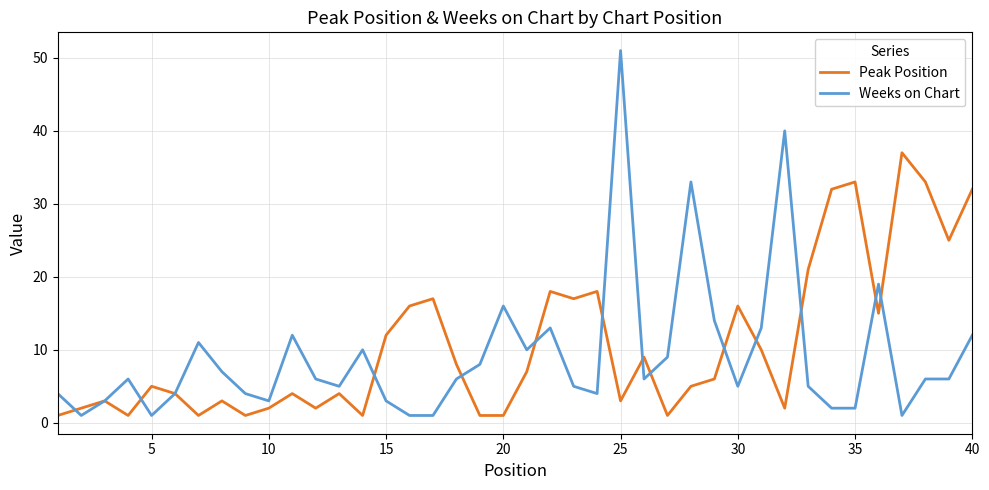

Which series has the largest range (max minus min)?

Weeks on Chart